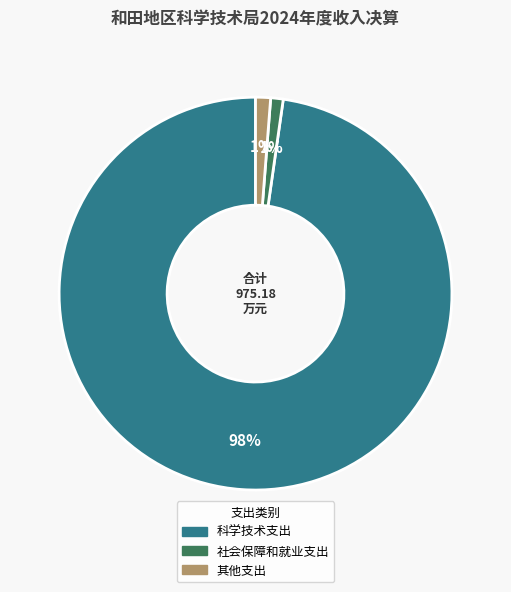

The 其他支出 slice represents 11% of the pie. True or false?

False